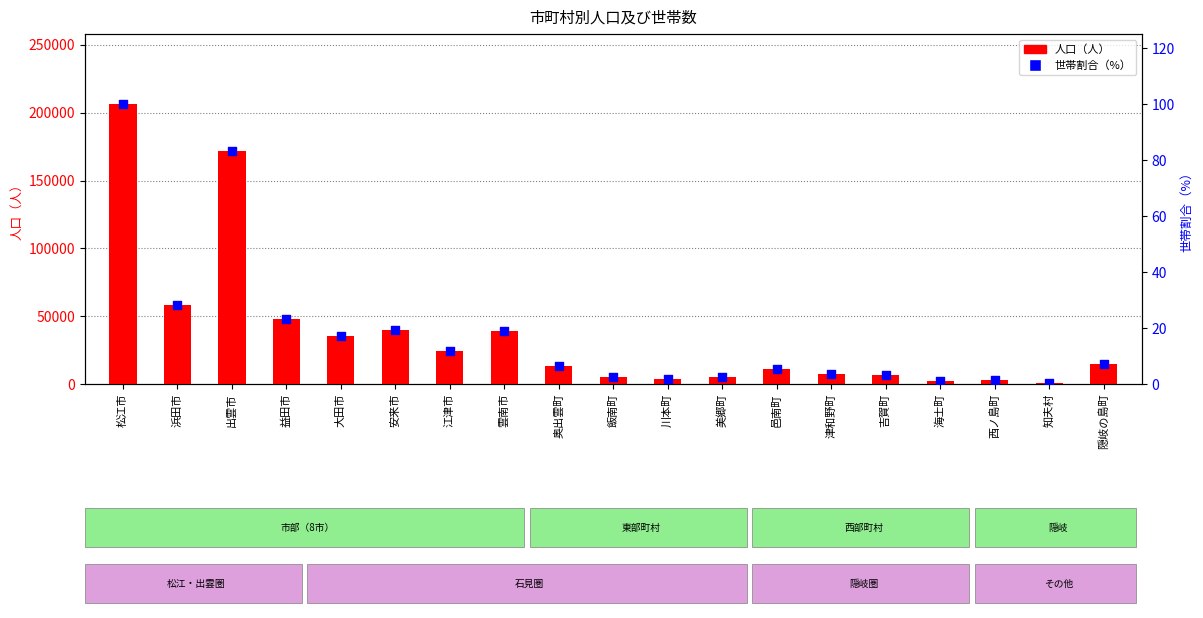

Is the value of 人口（人） at 松江市 greater than the value of 世帯割合（%） at 浜田市?

Yes